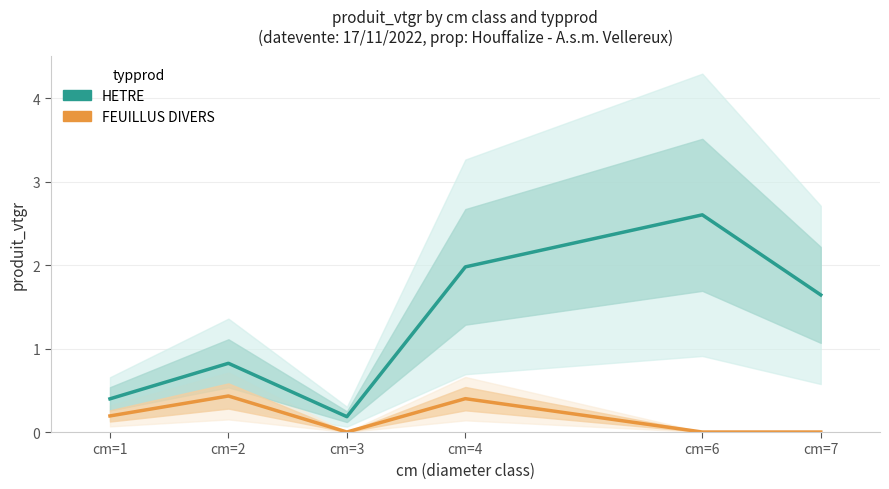

Count the FEUILLUS DIVERS values in the range 0 to 1.

6